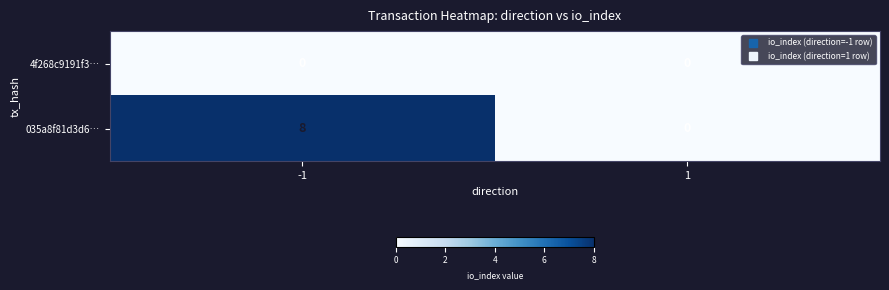

Which series has the largest total across all categories?

035a8f81d3d6…